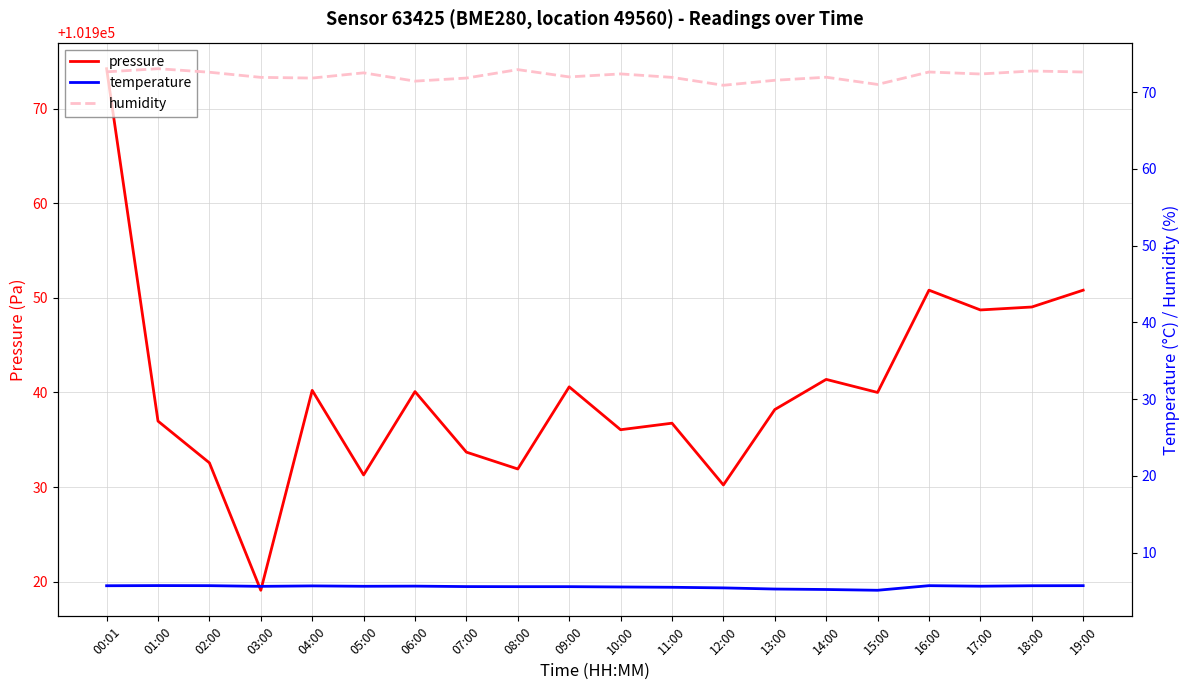

Where is the first local minimum for humidity?

04:00